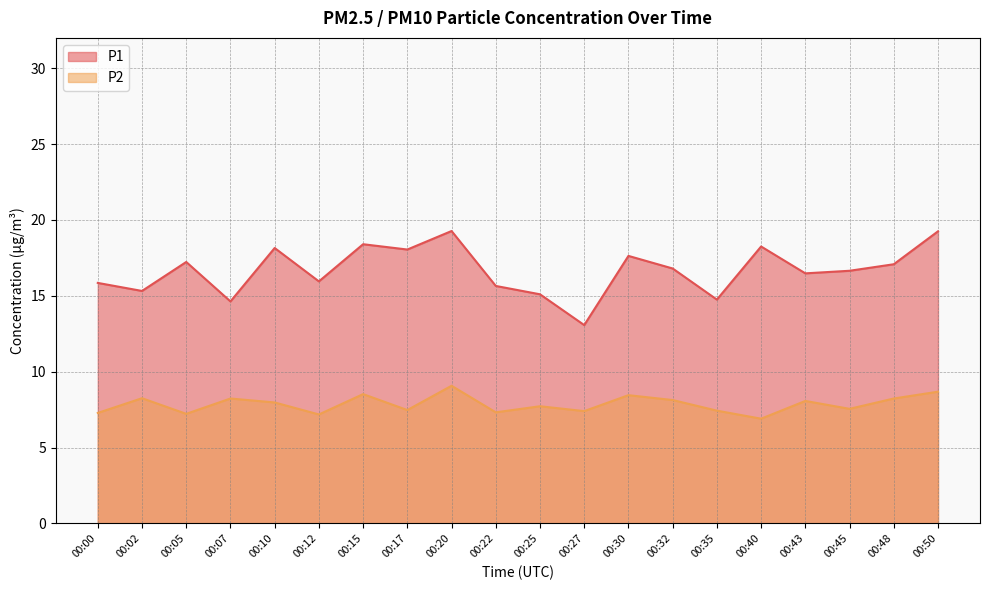

List the labels in order of P1 value, smallest first.

00:27, 00:07, 00:35, 00:25, 00:02, 00:22, 00:00, 00:12, 00:43, 00:45, 00:32, 00:48, 00:05, 00:30, 00:17, 00:10, 00:40, 00:15, 00:50, 00:20